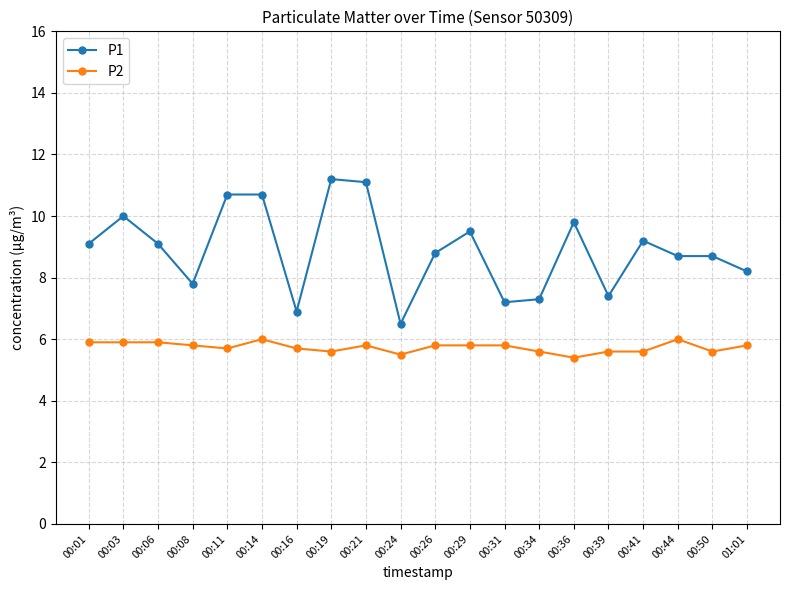

What is the lowest value of the P1 series?

6.5